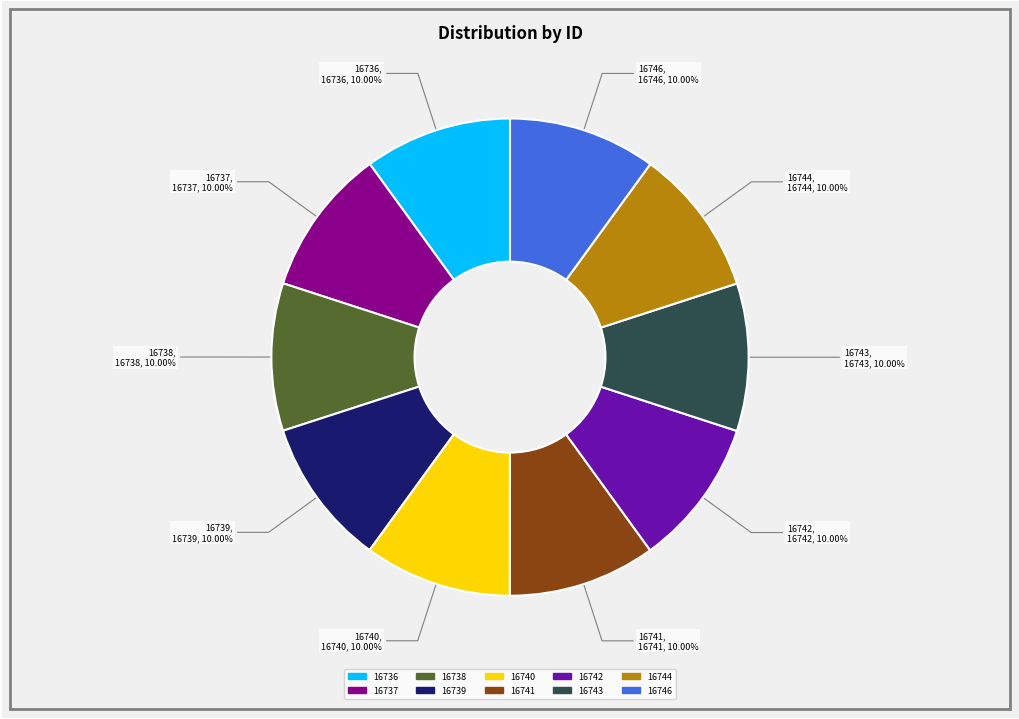

To the nearest percent, what percentage of the pie is 16742?

10%